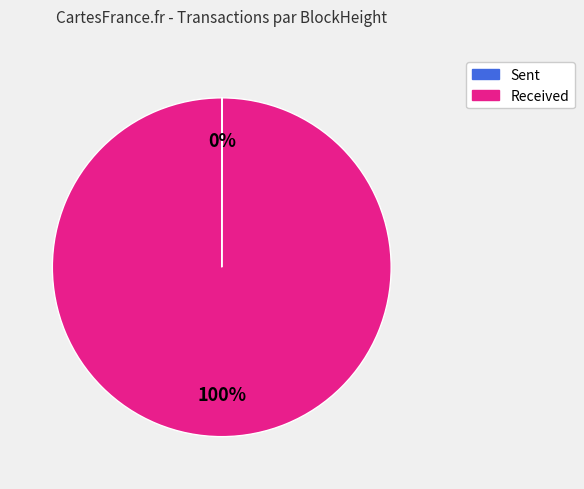

What is the largest slice in the pie chart?

Received